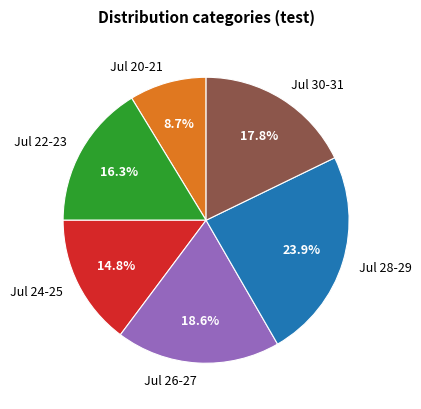

To the nearest percent, what is the average slice percentage?

17%